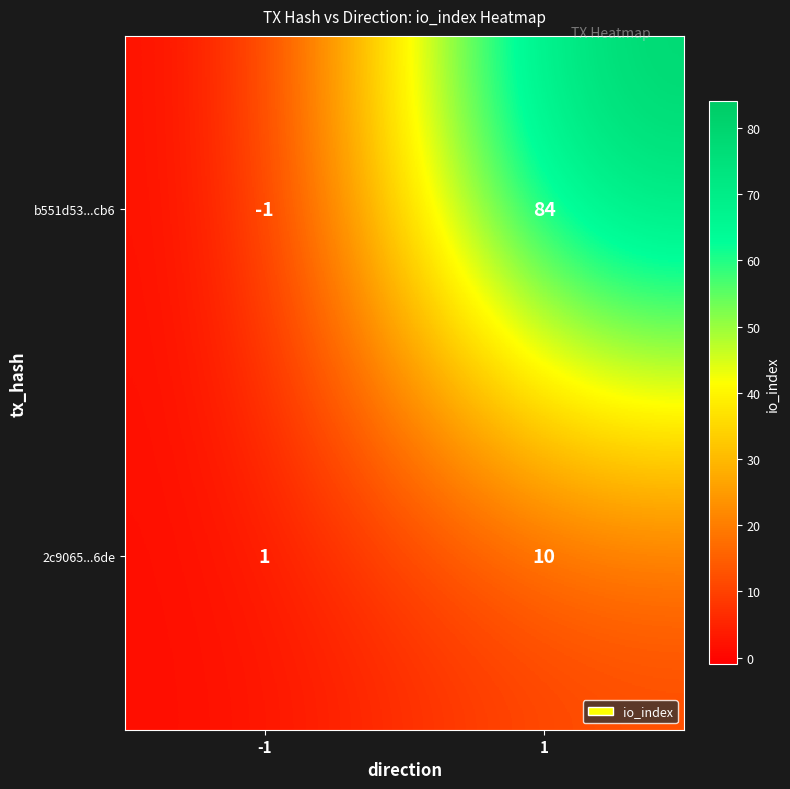

What is the spread (max minus min) of values at -1?

2